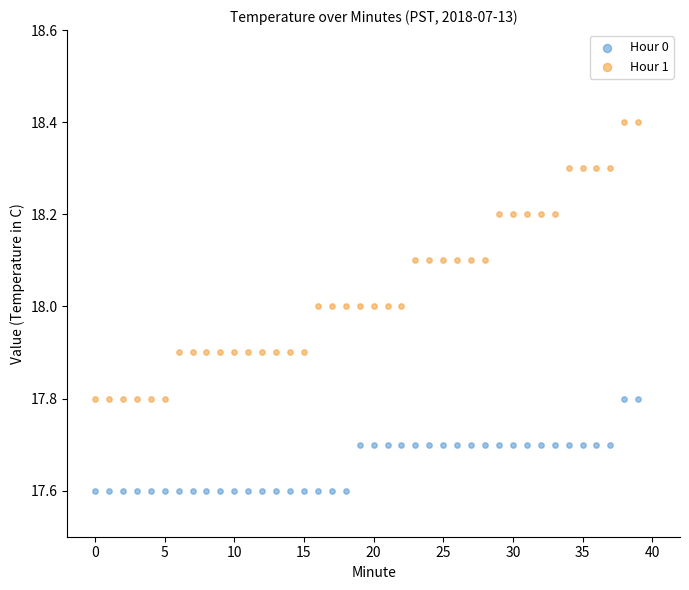

Across all data points, what is the range of Y values (max minus min)?

0.8